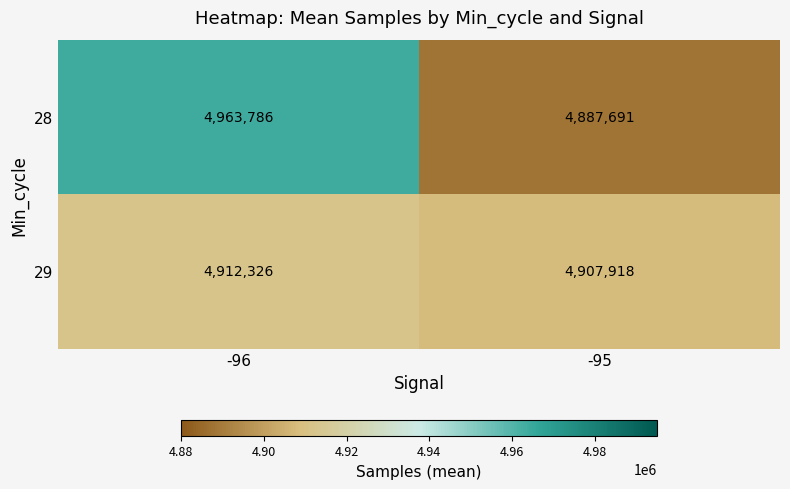

The value of 29 at -95 is 2470128. True or false?

False